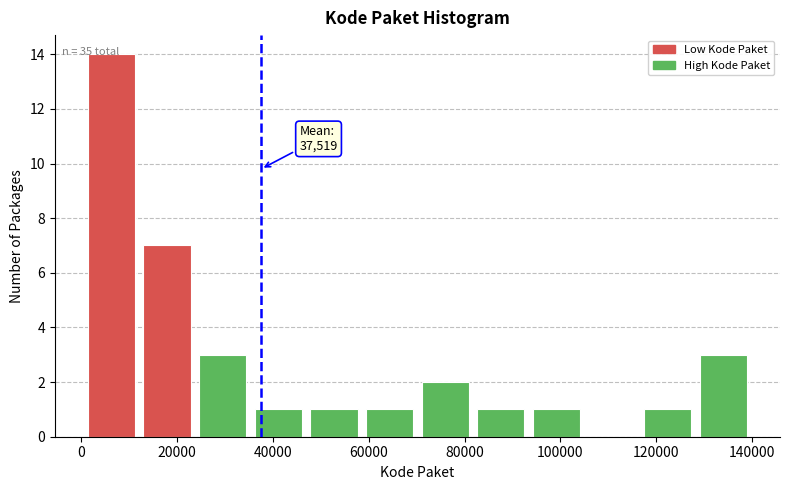

Over which range of the x-axis is the bar tallest?

0 to 12000